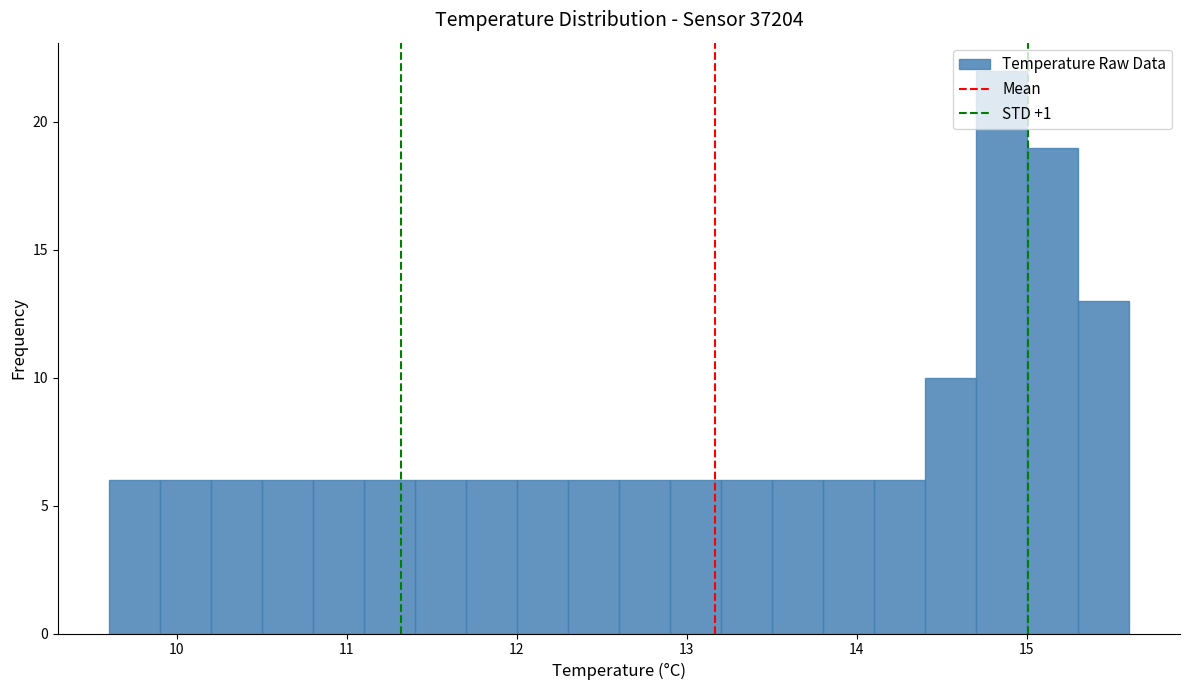

Read against the x-axis, roughly where is the centre of the tallest bar?

14.9